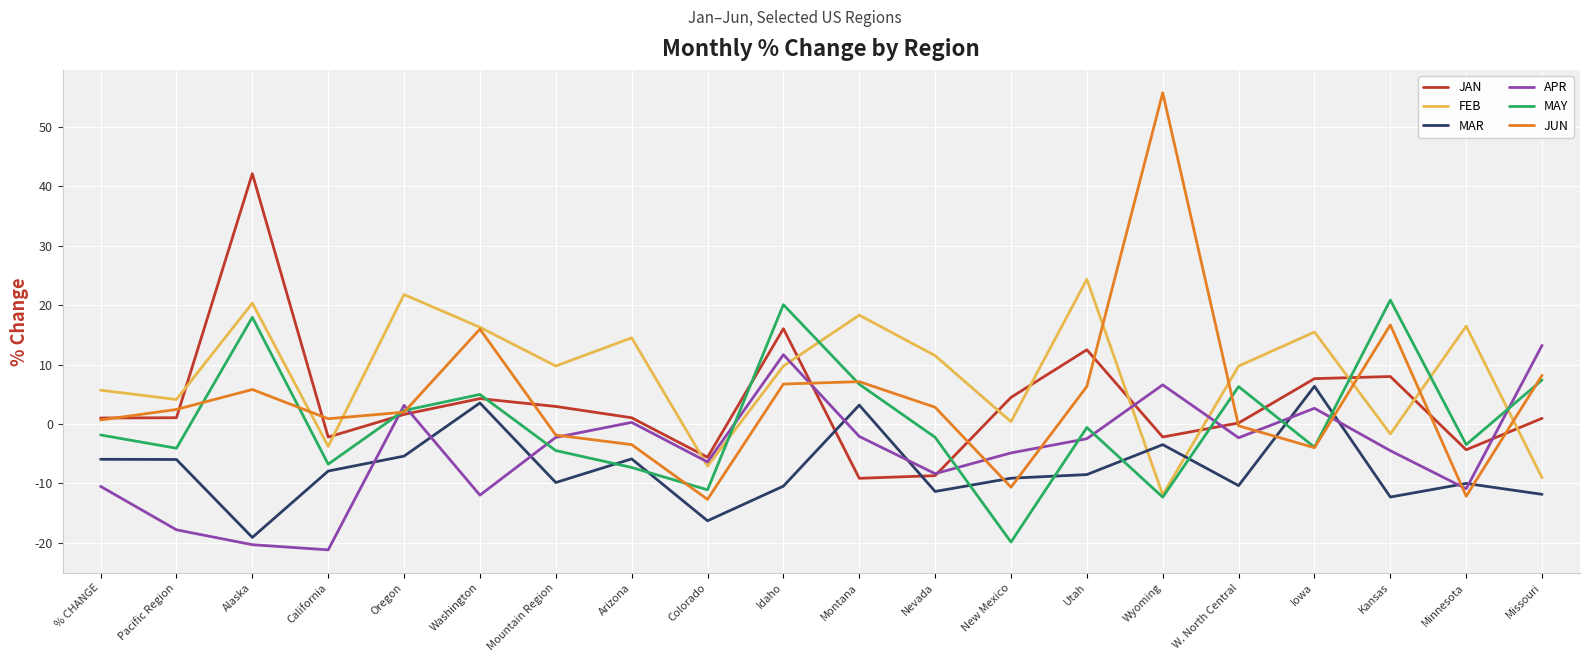

What is the difference between the JAN values at Pacific Region and Kansas?

6.9